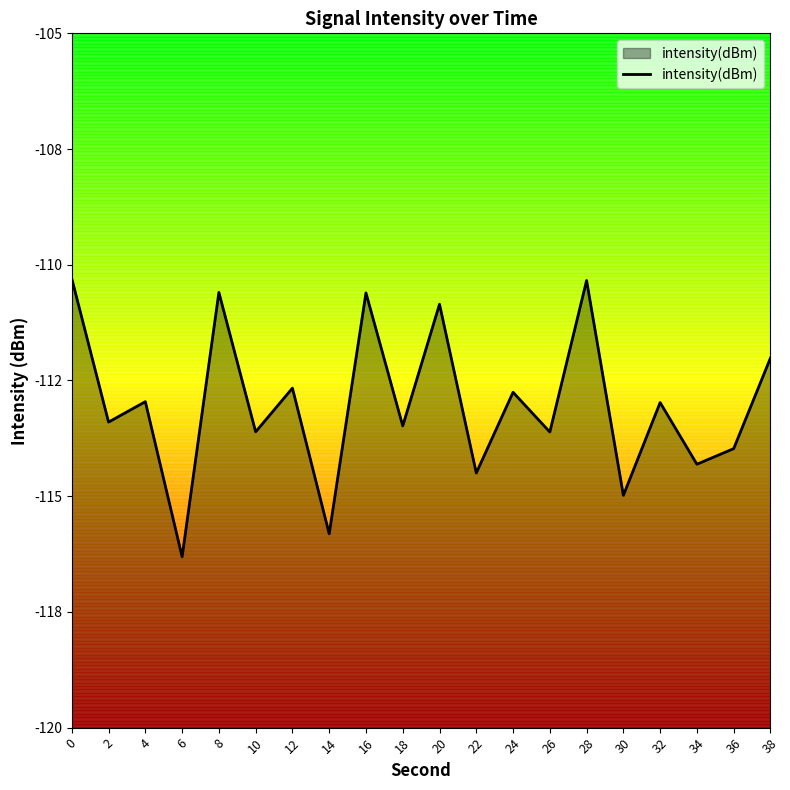

Between 24 and 18, which is larger?

24